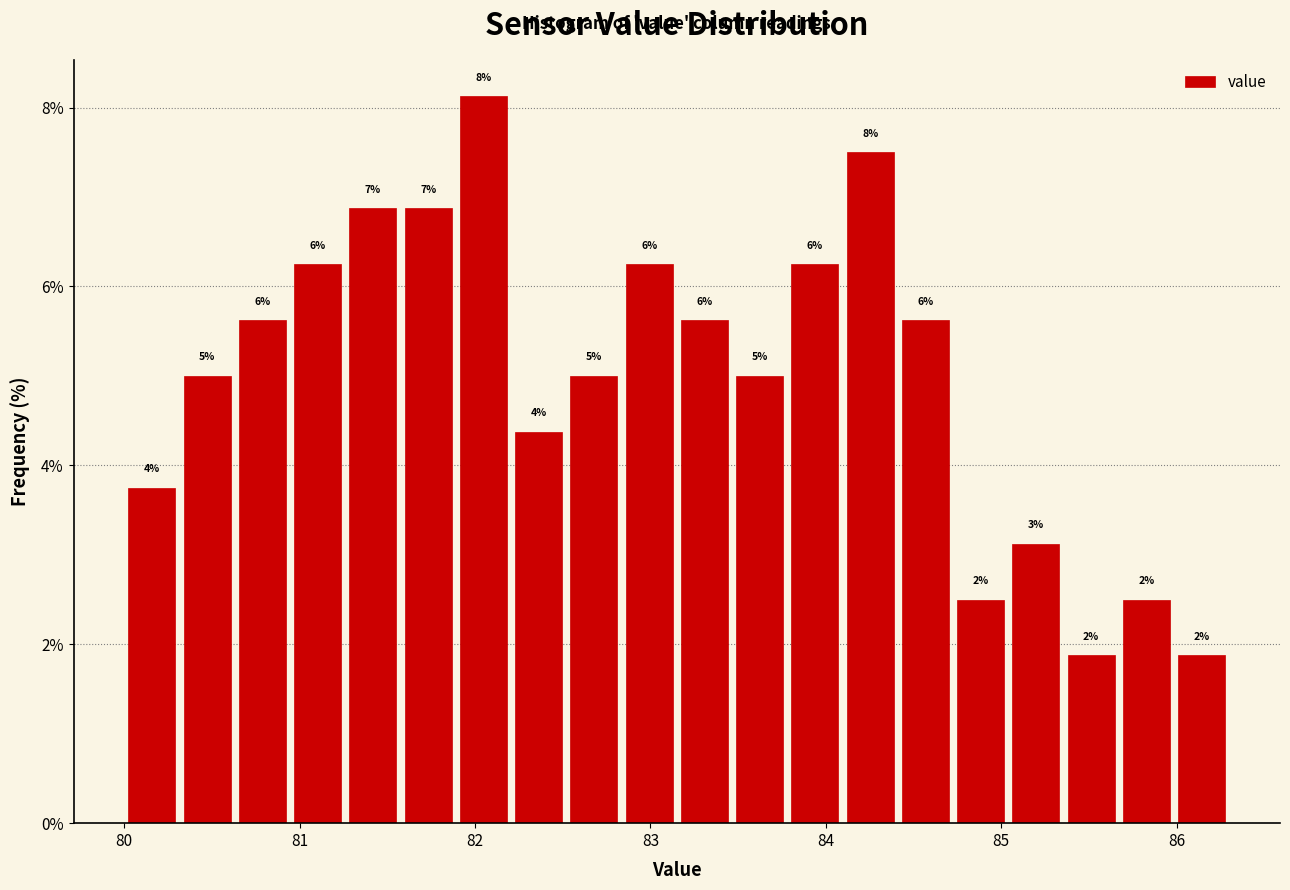

Read against the x-axis, roughly where is the centre of the tallest bar?

82.0